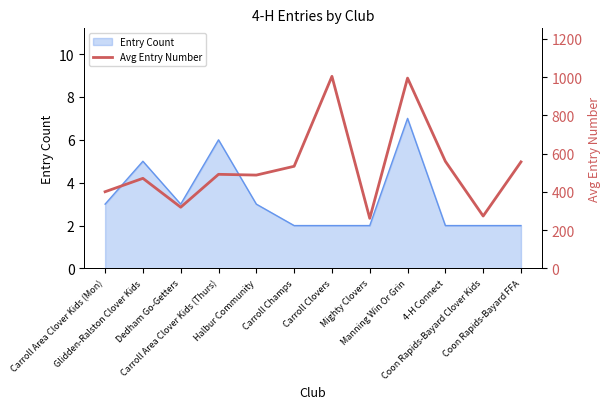

What is the maximum value shown in the chart?

1004